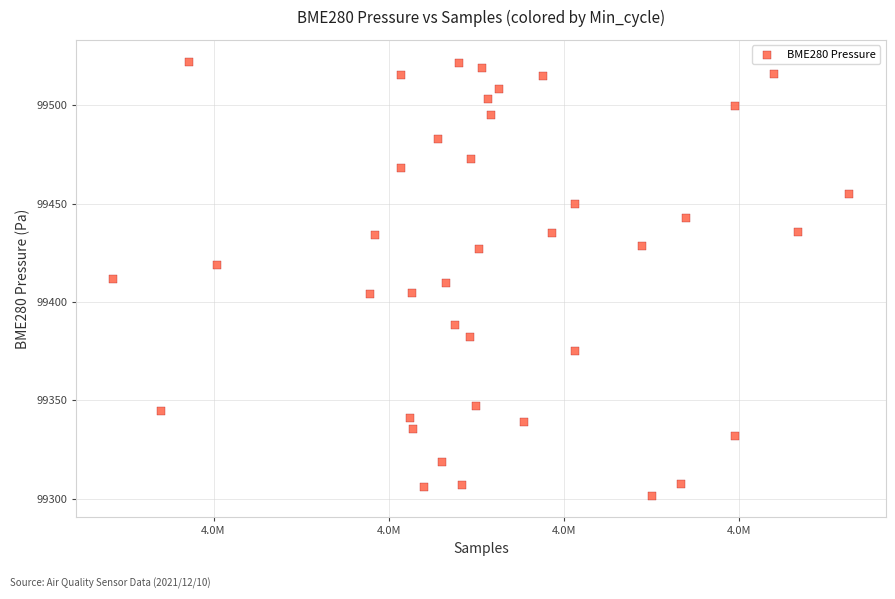

What is the range of X values (max minus min)?

42035.0